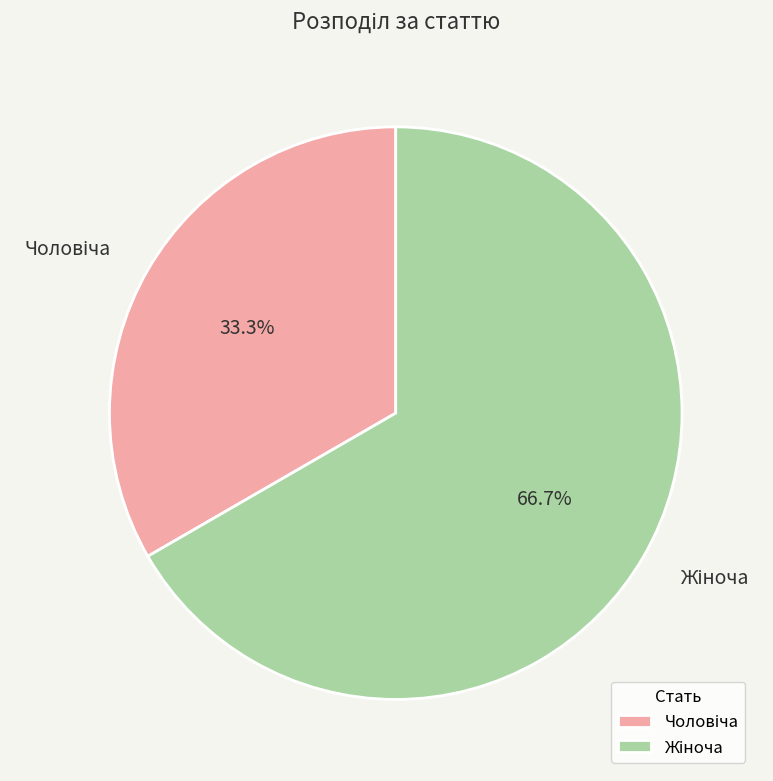

Is there any slice that represents more than half of the pie?

Yes